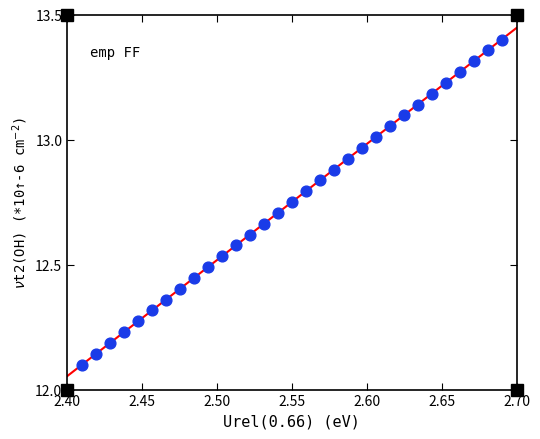

What is the range of Y values (max minus min)?

1.3